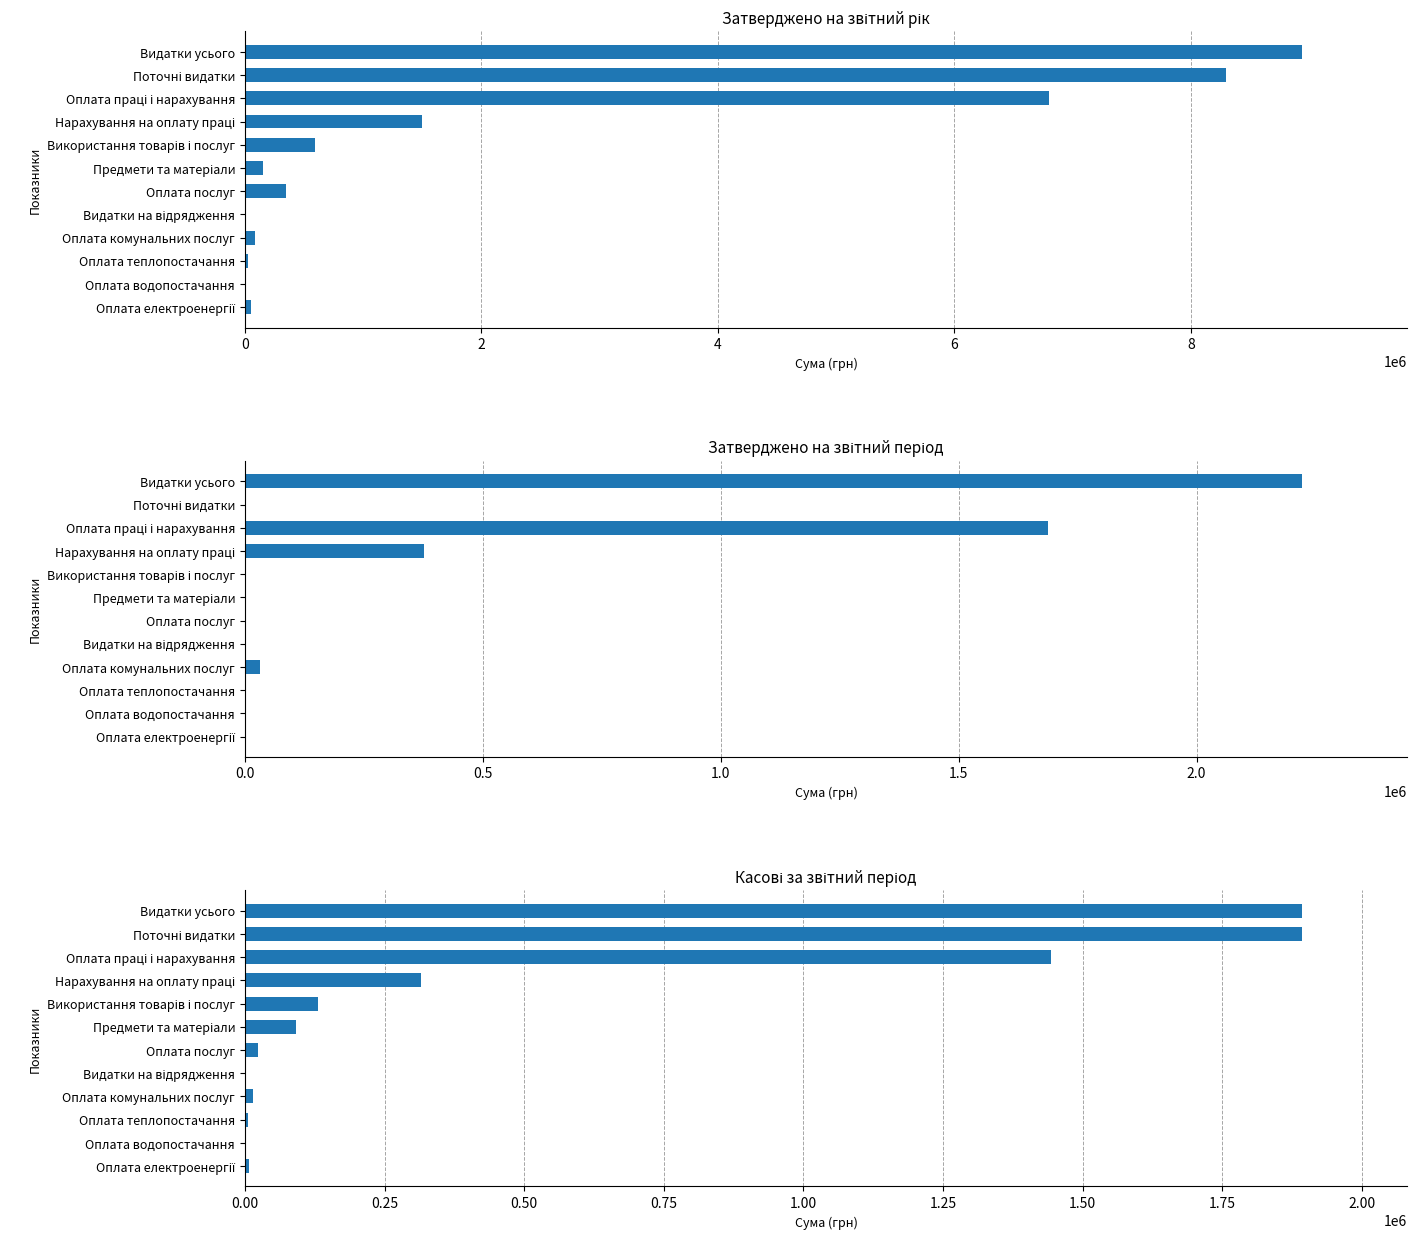

What is the average value of the Затверджено на звітний рік series?

2233250.0